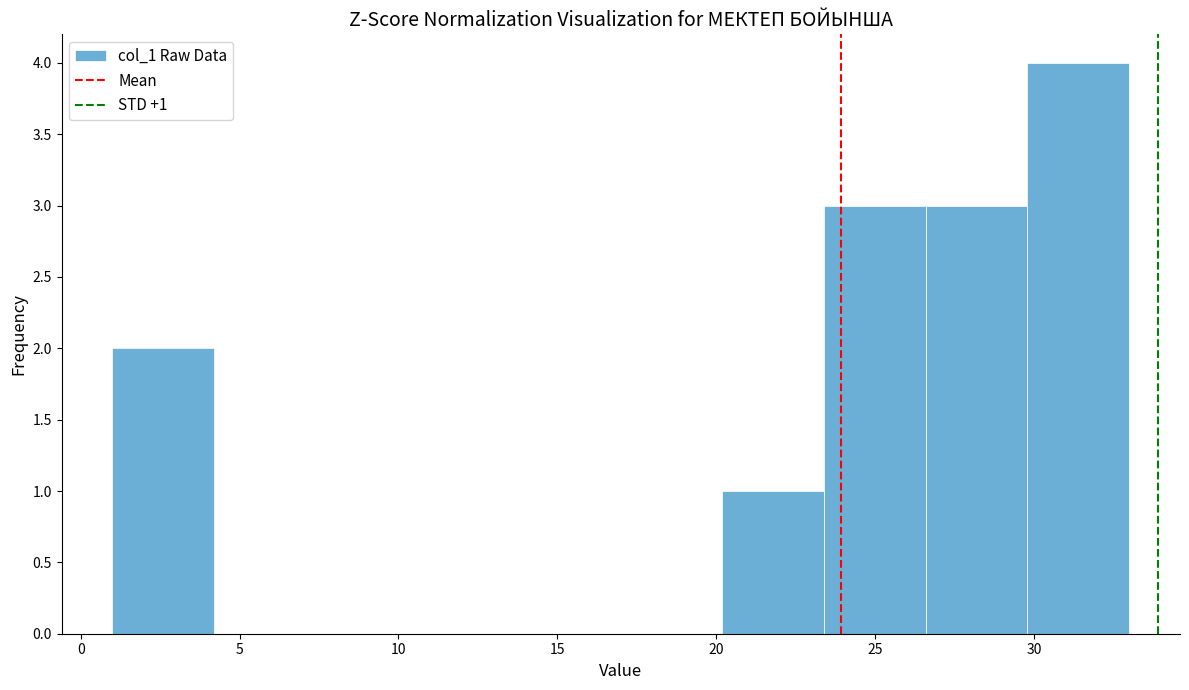

Which range on the x-axis has the tallest bar?

29.8 to 33.0